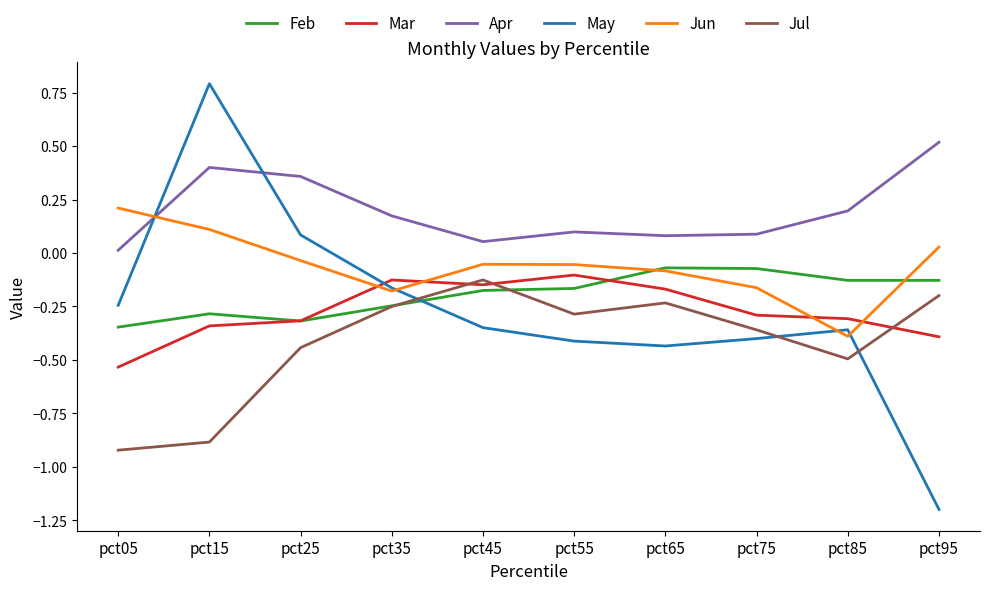

What is the difference between the maximum and minimum values in the Feb series?

0.3